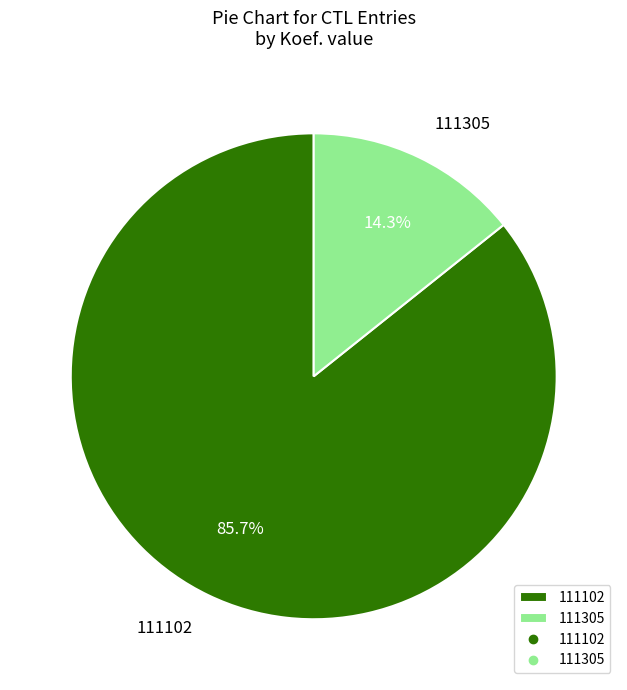

To the nearest percent, what is the difference between the 111102 and 111305 slice percentages?

71%